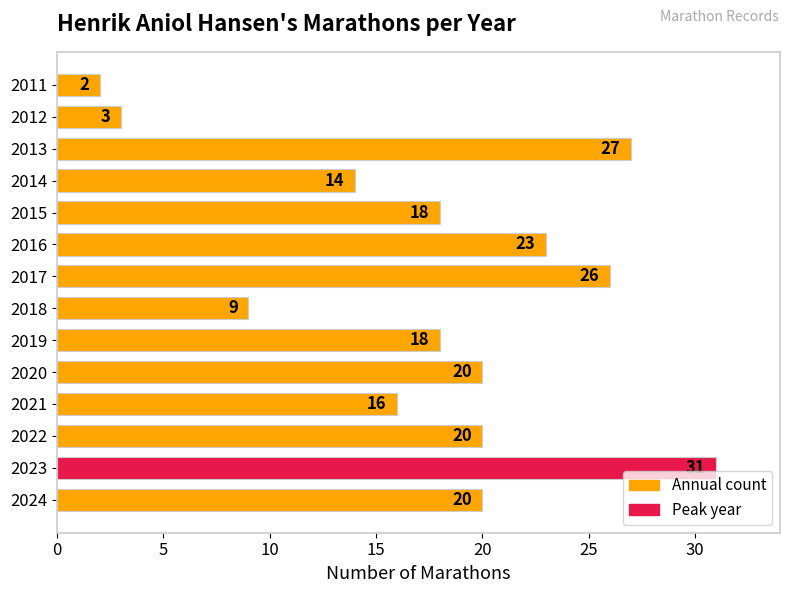

Is it true that the value at 2024 is 20?

True